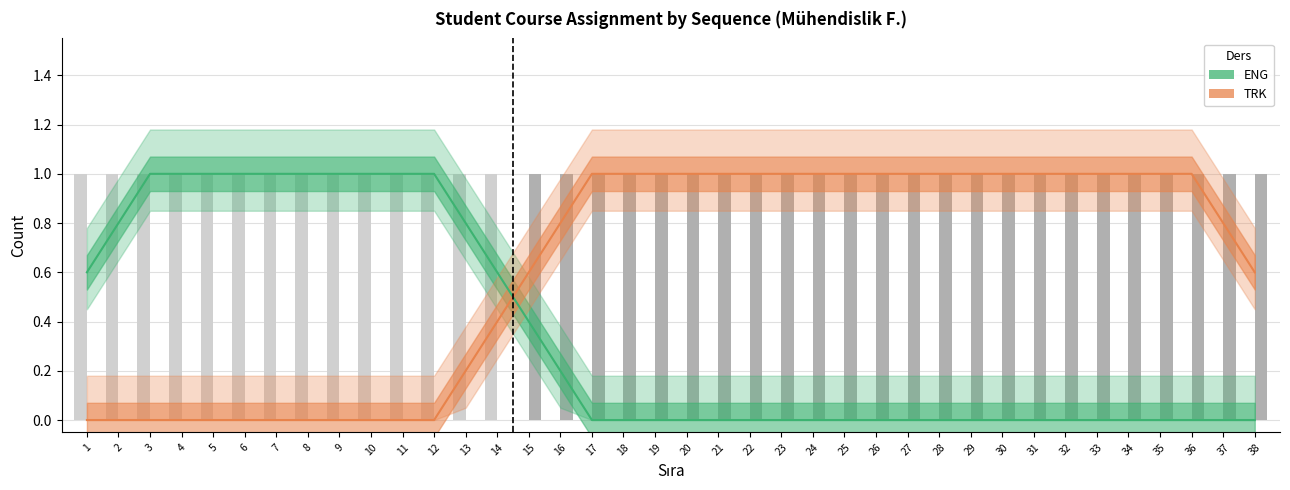

What is the sum of all TRK values?

24